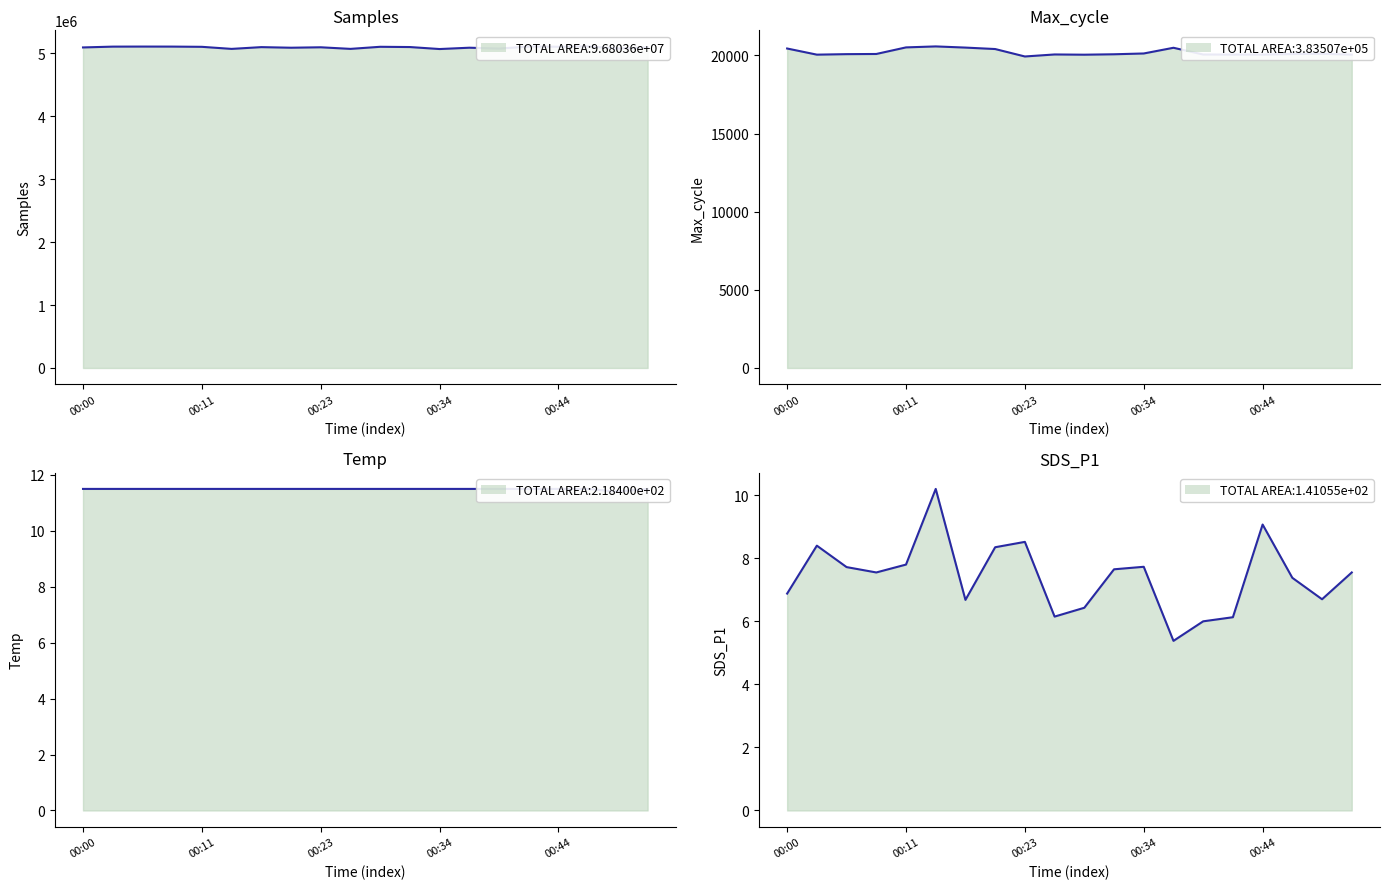

Reading right to left, what are all the values shown in this chart?

Samples line: 5096486.0	5077828.0	5111200.0	5105810.0	5109081.0	5076971.0	5090569.0	5069418.0	5101113.0	5105205.0	5071955.0	5097331.0	5090407.0	5099817.0	5071805.0	5104656.0	5108226.0	5108700.0	5107763.0	5094913.0
Max_cycle line: 20048.0	20101.0	20085.0	20051.0	20052.0	20055.0	20487.0	20122.0	20071.0	20044.0	20059.0	19930.0	20406.0	20499.0	20574.0	20511.0	20090.0	20079.0	20047.0	20440.0
Temp line: 11.5	11.4	11.5	11.5	11.5	11.5	11.5	11.5	11.5	11.5	11.5	11.5	11.5	11.5	11.5	11.5	11.5	11.5	11.5	11.5
SDS_P1 line: 7.5	6.7	7.4	9.1	6.1	6.0	5.4	7.7	7.7	6.4	6.2	8.5	8.3	6.7	10.2	7.8	7.5	7.7	8.4	6.9